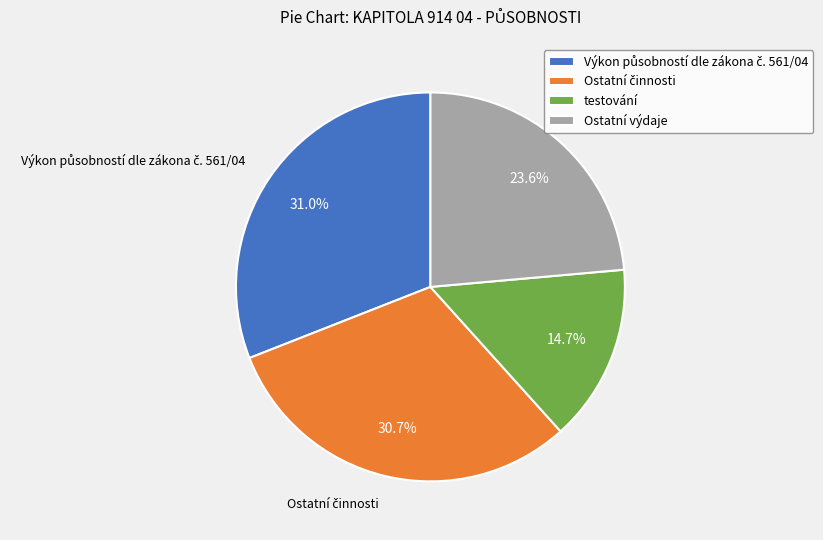

Which category has the smallest portion of the pie?

testování